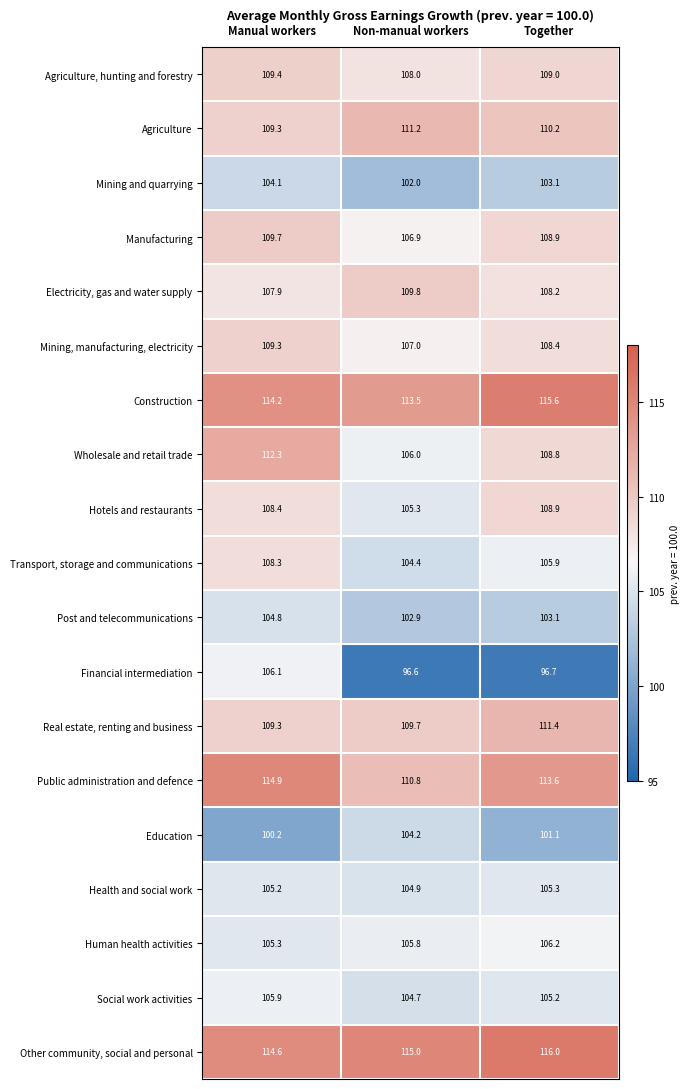

Which series has the largest range (max minus min)?

Financial intermediation